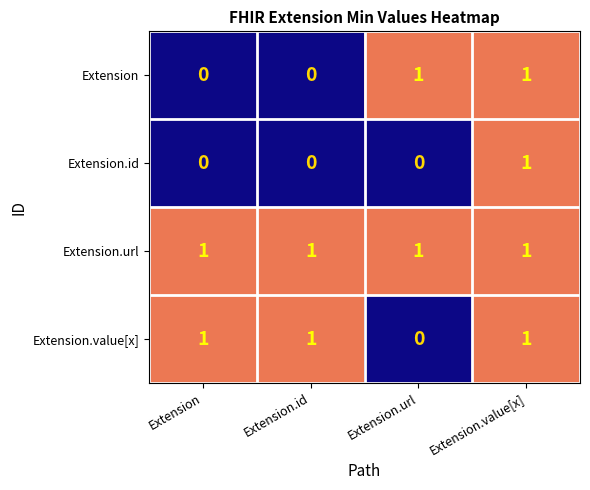

List the series in order of their overall mean, lowest first.

Extension.id, Extension, Extension.value[x], Extension.url